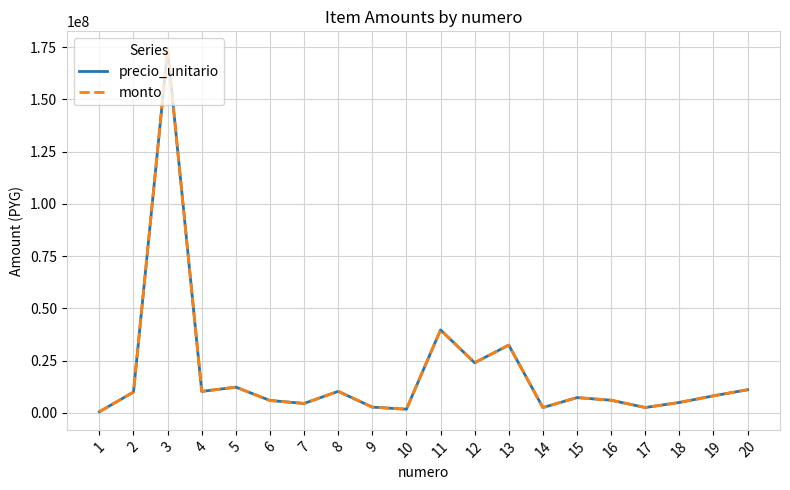

Which series has the largest range (max minus min)?

precio_unitario